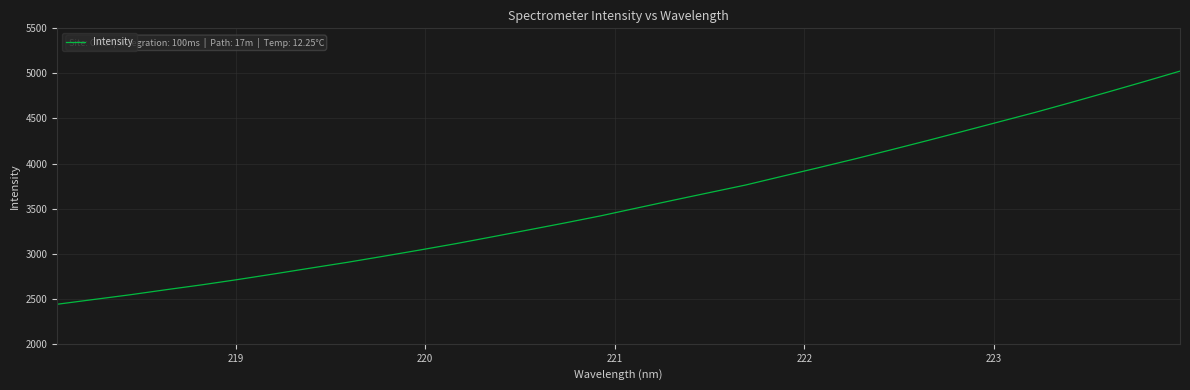

Reading left to right, transcribe all the data shown in this chart.

2438.9	2491.4	2543.4	2600.1	2654.9	2714.2	2776.6	2840.7	2903.8	2971.4	3040.3	3111.4	3186.8	3263.3	3340.5	3420.1	3506.9	3593.1	3677.7	3761.9	3858.0	3953.0	4049.8	4150.5	4252.8	4356.9	4462.6	4567.9	4678.8	4792.3	4907.5	5025.5